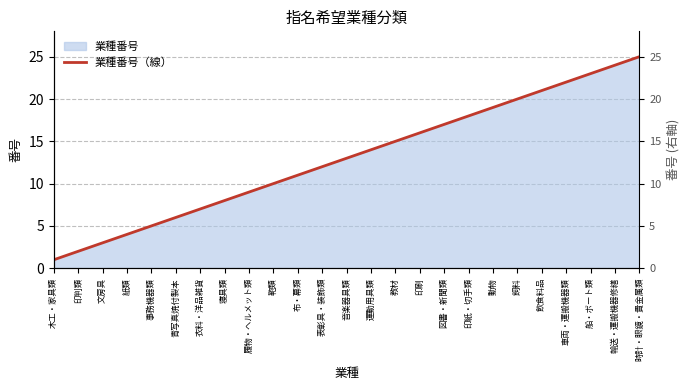

At which label does the data first exceed 13?

運動用具類